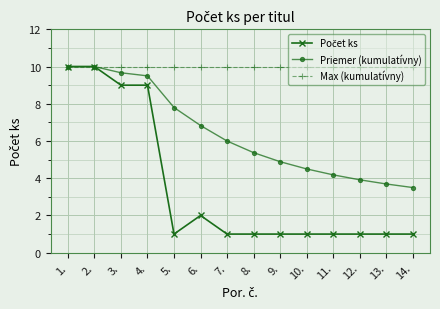

What is the average value of the Priemer (kumulatívny) series?

6.4